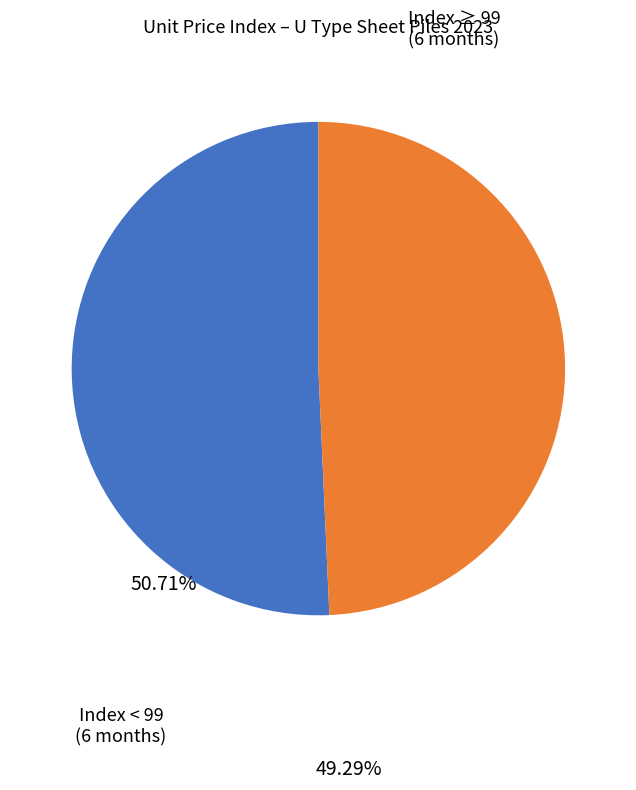

Is there any slice that represents more than half of the pie?

Yes